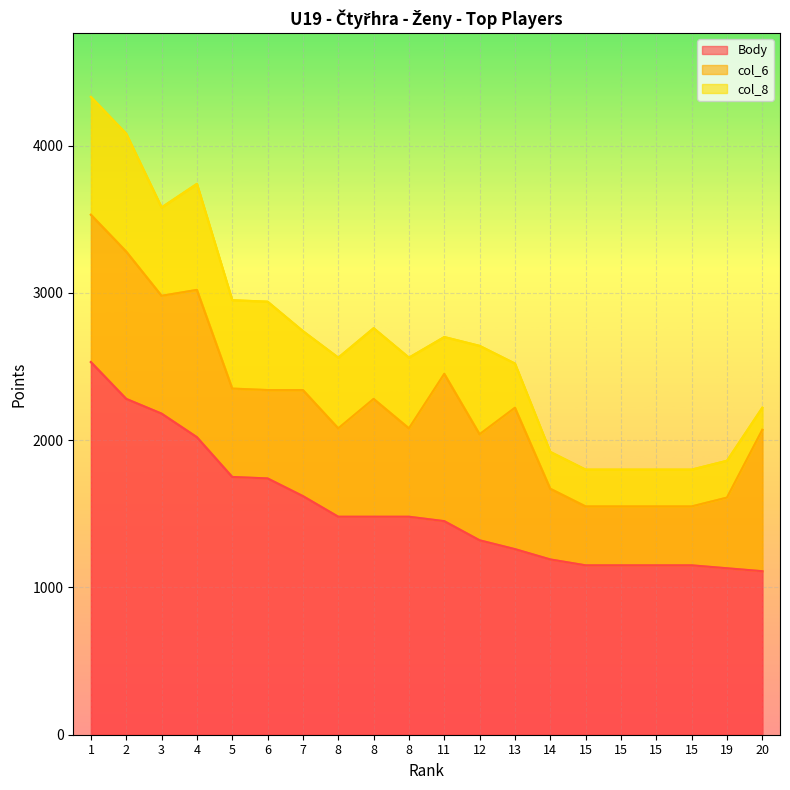

Reading left to right, transcribe all the data shown in this chart.

Body: 1=2530	2=2280	3=2180	4=2020	5=1750	6=1740	7=1620	8=1480	8=1480	8=1480	11=1450	12=1320	13=1260	14=1190	15=1150	15=1150	15=1150	15=1150	19=1130	20=1110
col_6: 1=1000	2=1000	3=800	4=1000	5=600	6=600	7=720	8=600	8=800	8=600	11=1000	12=720	13=960	14=480	15=400	15=400	15=400	15=400	19=480	20=960
col_8: 1=800	2=800	3=600	4=720	5=600	6=600	7=400	8=480	8=480	8=480	11=250	12=600	13=300	14=250	15=250	15=250	15=250	15=250	19=250	20=150